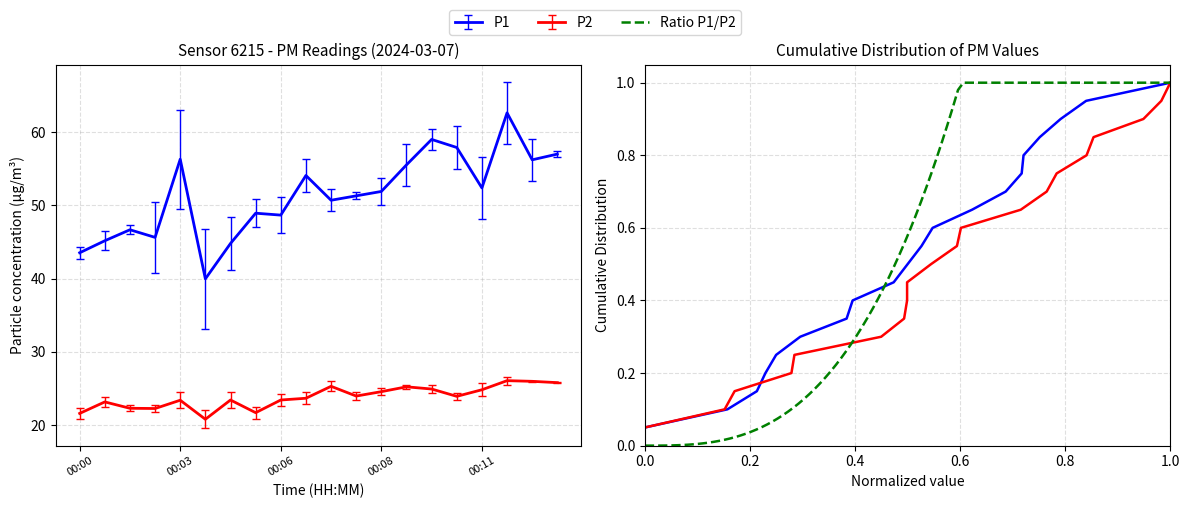

True or false: P2 and P1 intersect in this chart.

False